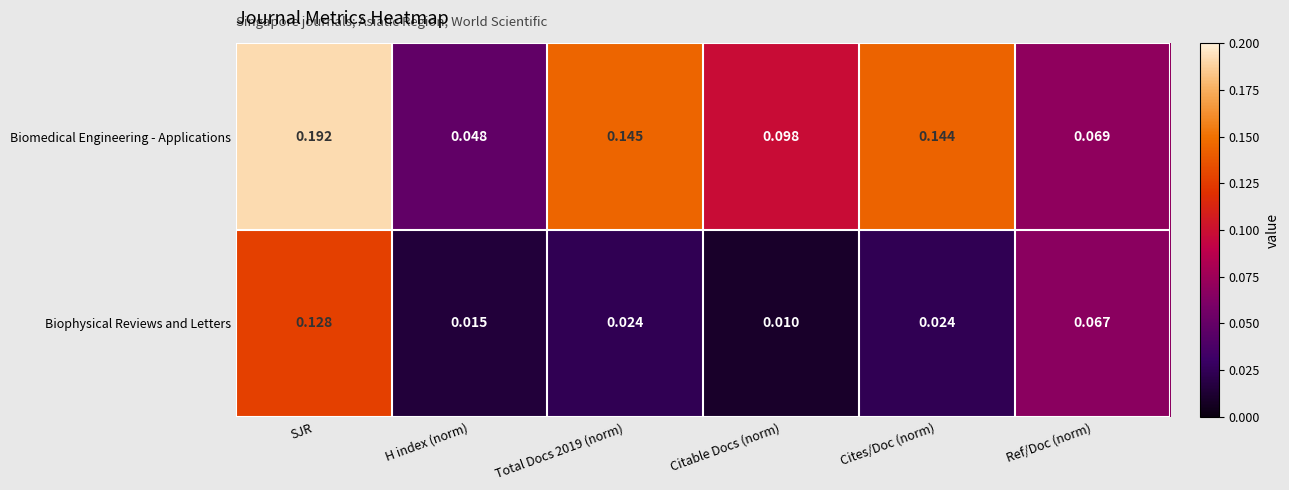

Rank the series by their average value, from highest to lowest.

Biomedical Engineering - Applications, Biophysical Reviews and Letters